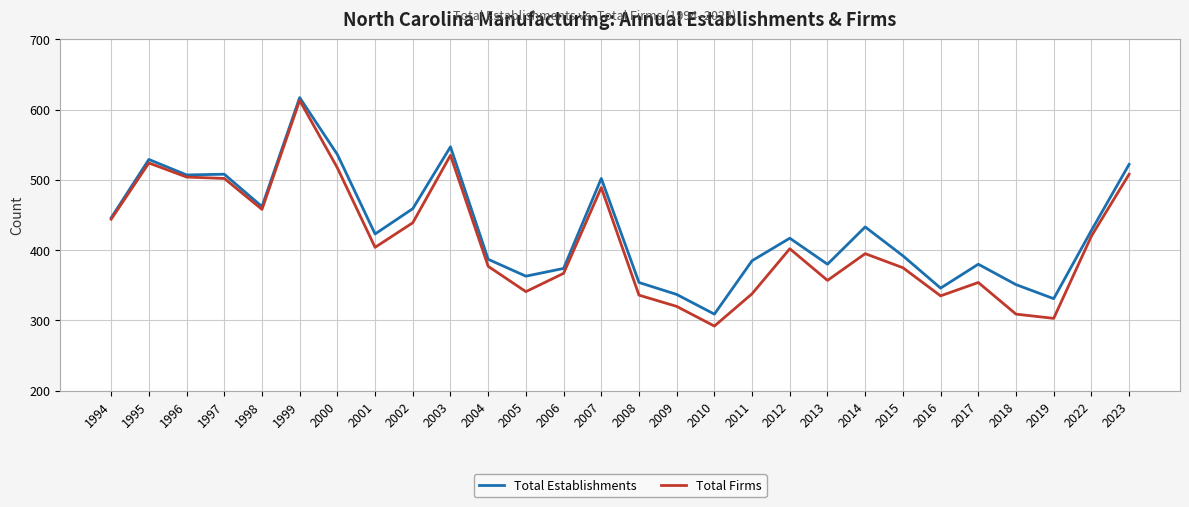

Rank the series at 2002 from highest to lowest value.

Total Establishments, Total Firms